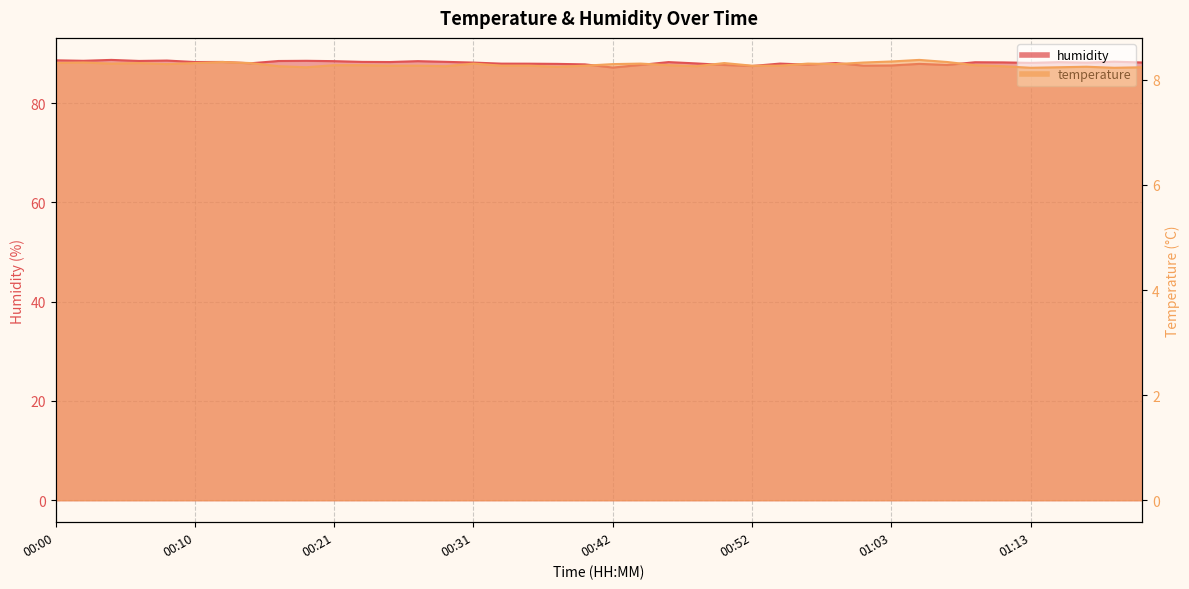

What is the sum of all temperature values?

331.5